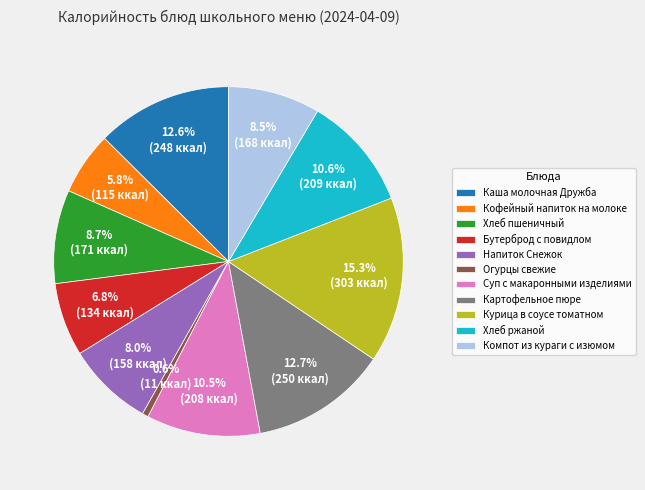

Does Картофельное пюре represent more than half of the total?

No